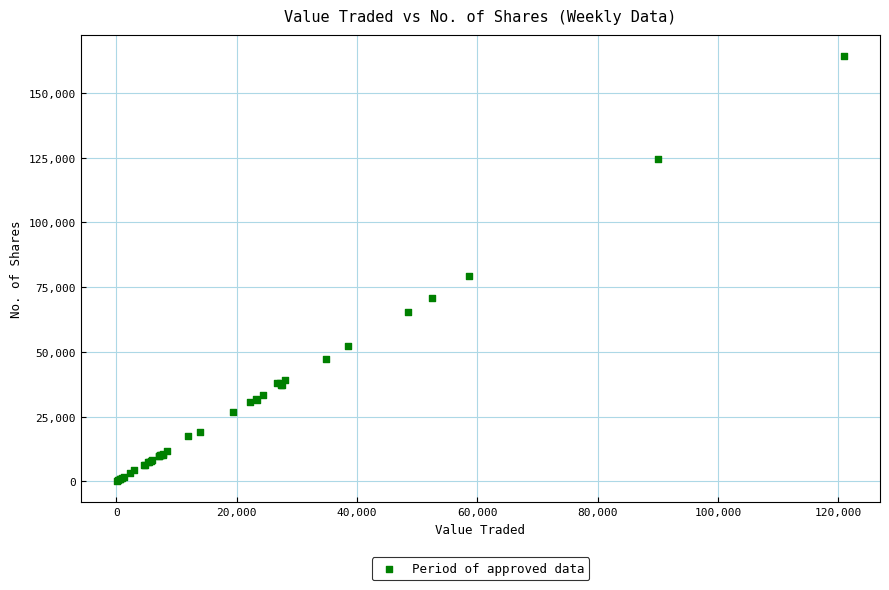

What Y value in the scatter plot is closest to 82159?

79307